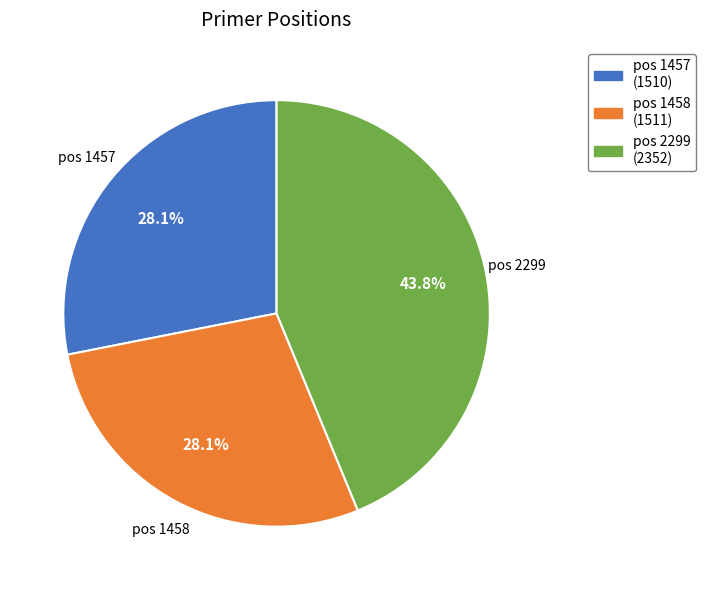

What is the ratio of the value at pos 1458 to the value at pos 1457?

1.0